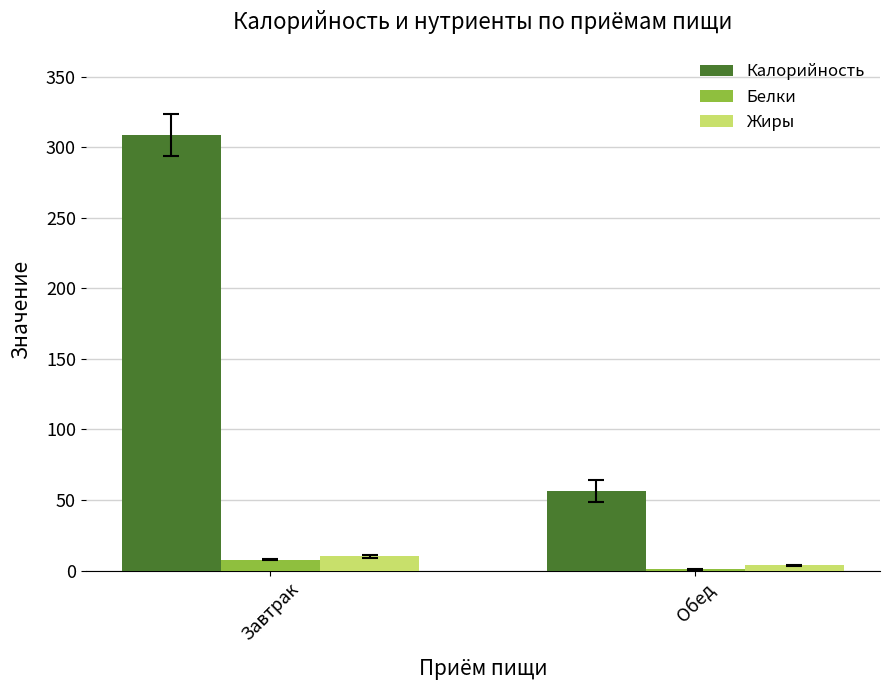

What is the greatest value displayed?

308.6